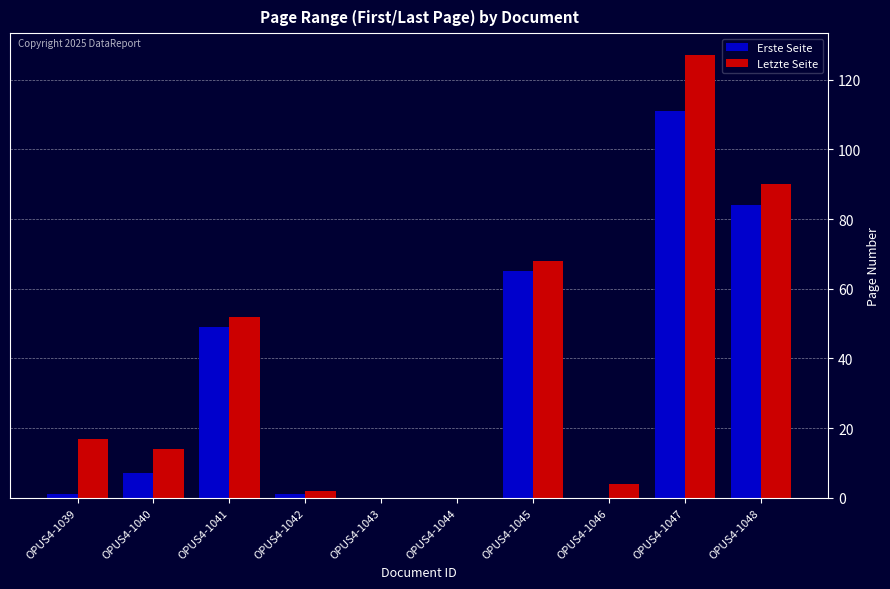

Reading left to right, extract all data points from this chart.

Erste Seite: 1	7	49	1	0	0	65	0	111	84
Letzte Seite: 17	14	52	2	0	0	68	4	127	90